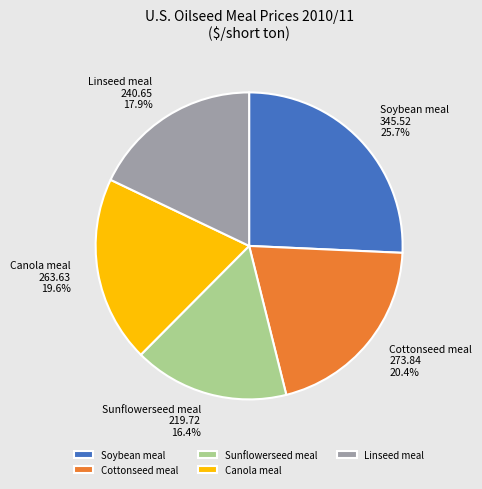

Does Soybean meal account for over 50% of the chart?

No